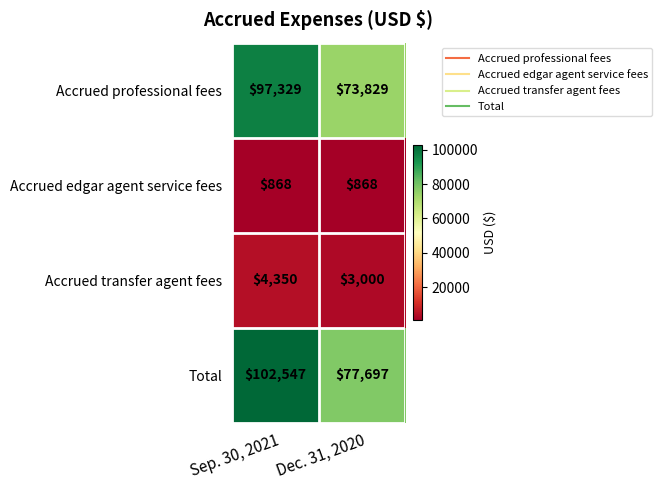

Reading left to right, list all the values displayed in this chart.

Accrued professional fees: Sep. 30, 2021=97329	Dec. 31, 2020=73829
Accrued edgar agent service fees: Sep. 30, 2021=868	Dec. 31, 2020=868
Accrued transfer agent fees: Sep. 30, 2021=4350	Dec. 31, 2020=3000
Total: Sep. 30, 2021=102547	Dec. 31, 2020=77697